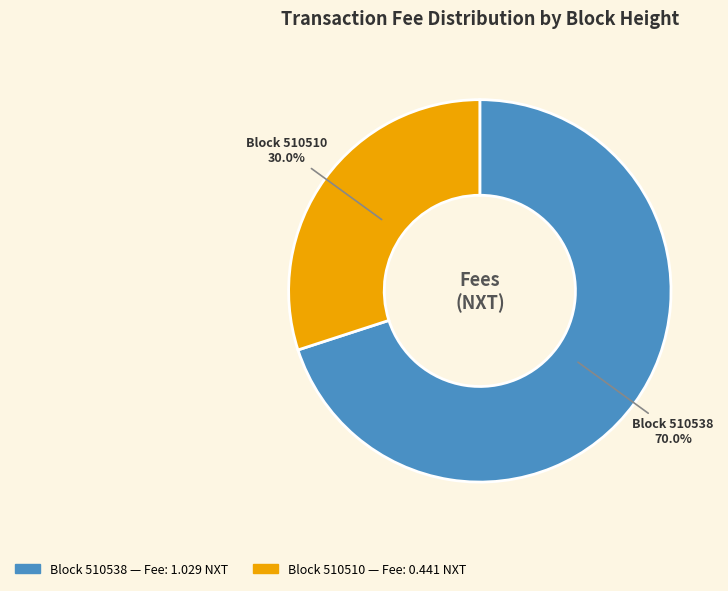

Is there a majority slice in this chart?

Yes